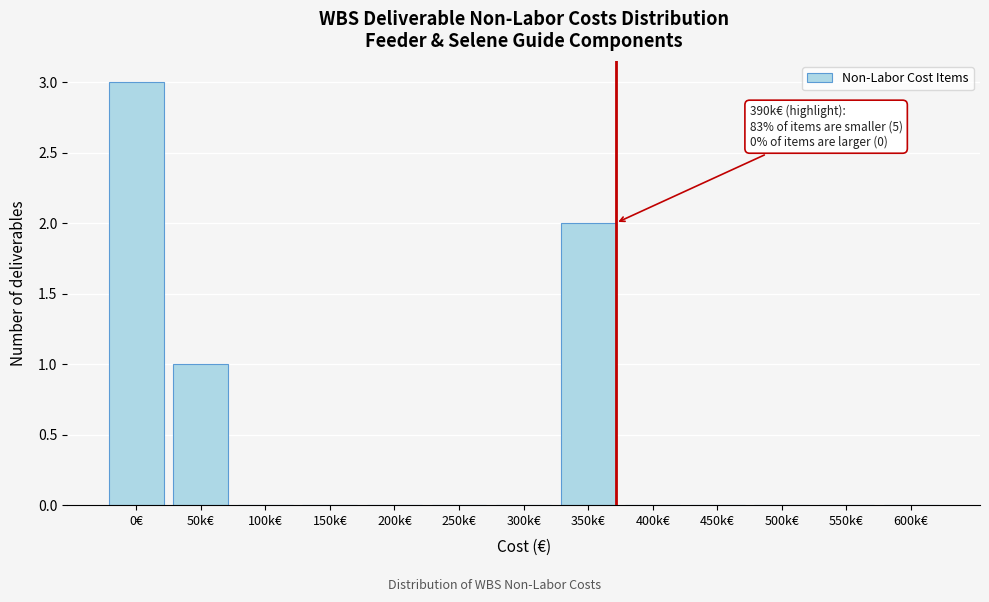

Reading left to right, what are all the values shown in this chart?

0€=3	50k€=1	100k€=0	150k€=0	200k€=0	250k€=0	300k€=0	350k€=2	400k€=0	450k€=0	500k€=0	550k€=0	600k€=0